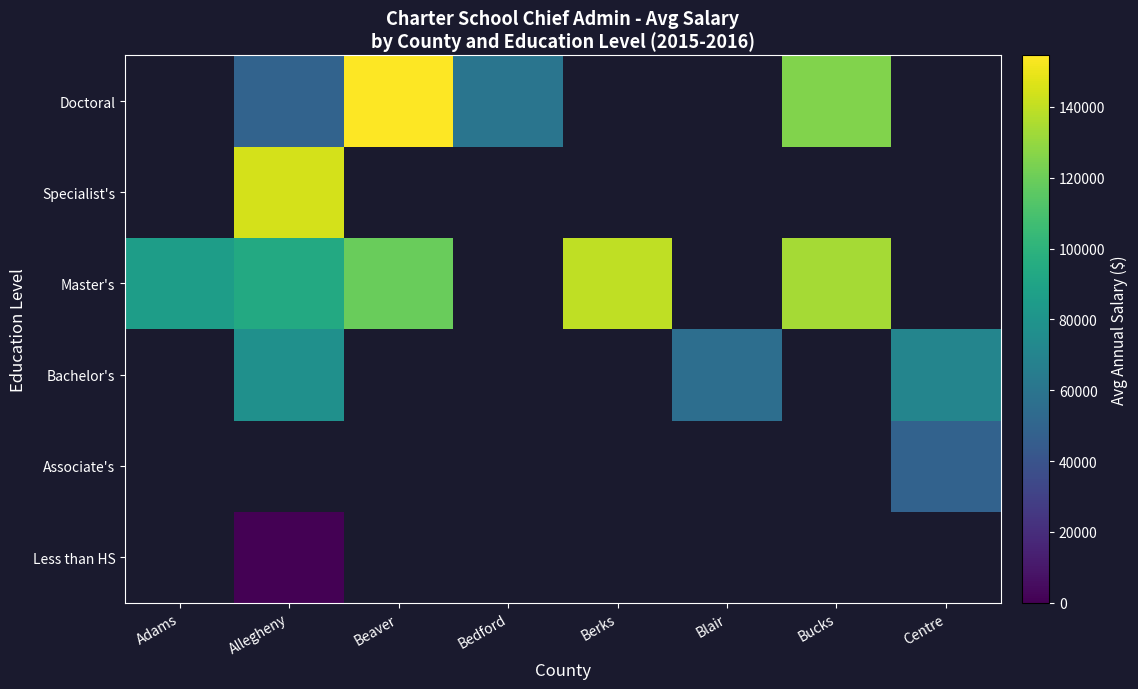

Is it true that Master's equals 140000.0 at Berks?

True